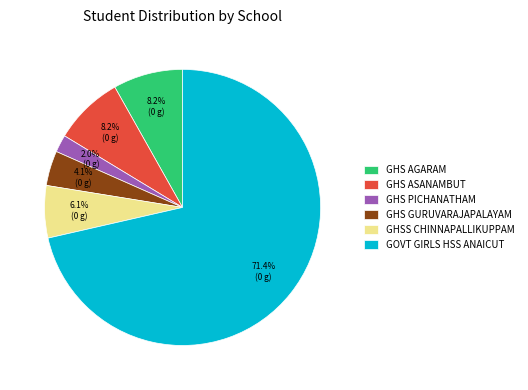

To the nearest percent, what is the difference between the largest and smallest slice percentages?

69%